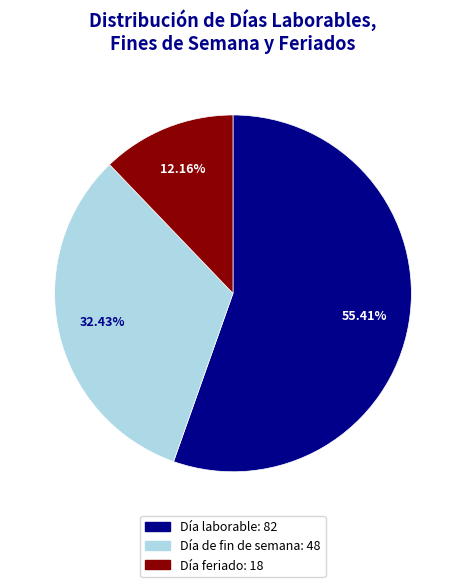

What is the smallest slice in the pie chart?

Día feriado